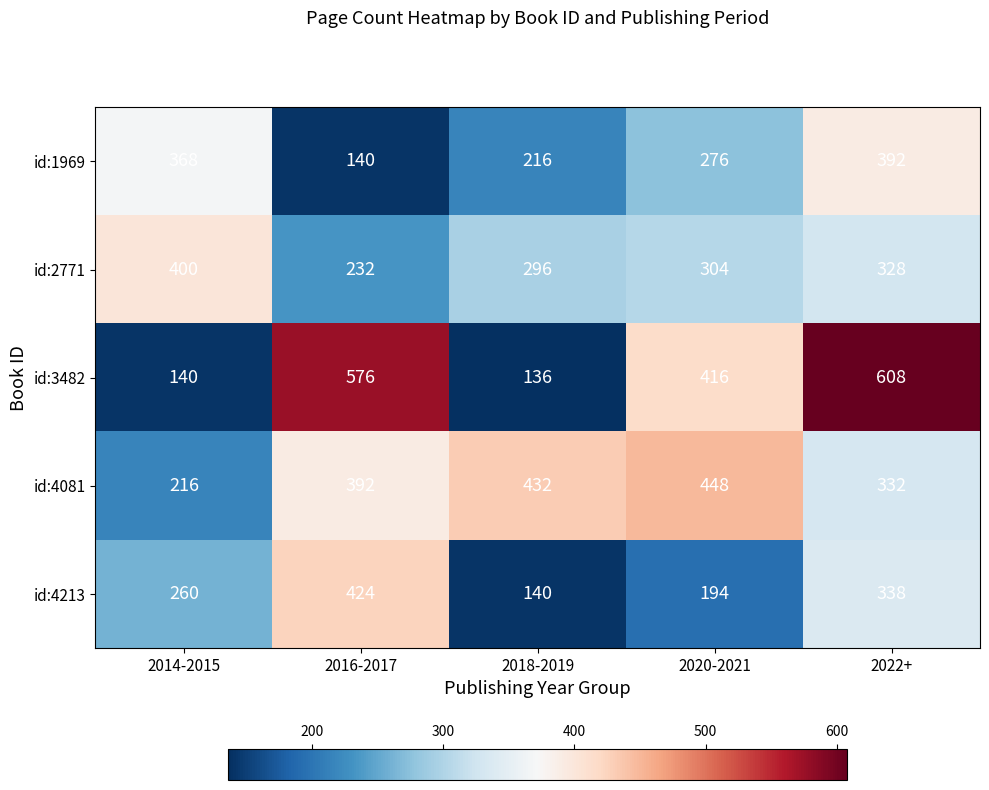

At 2016-2017, list the series in order from largest to smallest.

id:3482, id:4213, id:4081, id:2771, id:1969